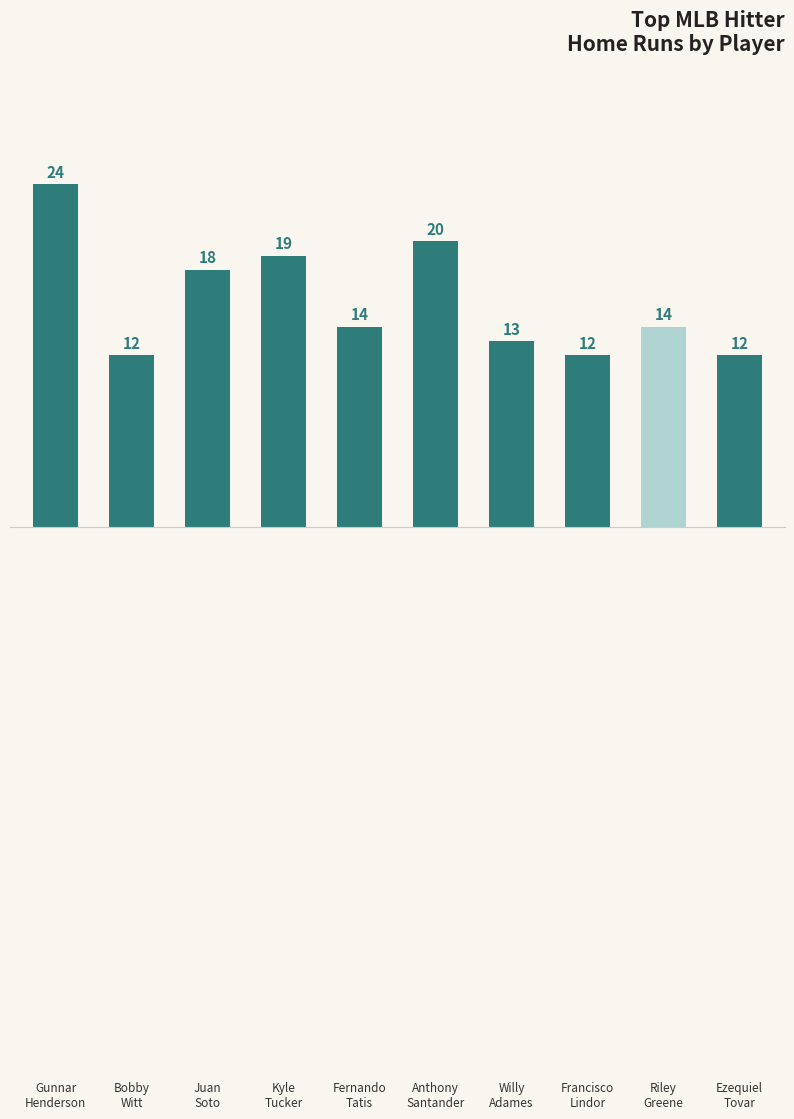

What is the difference between the maximum and second lowest values?

12